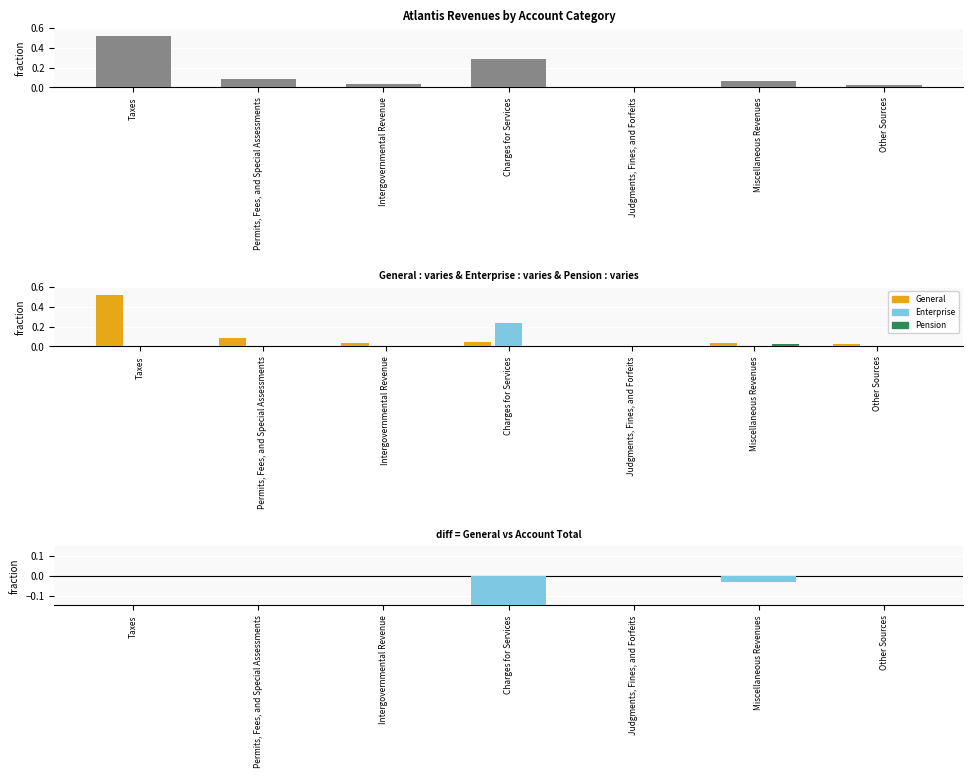

The value of Enterprise at Taxes is 0.0. True or false?

True